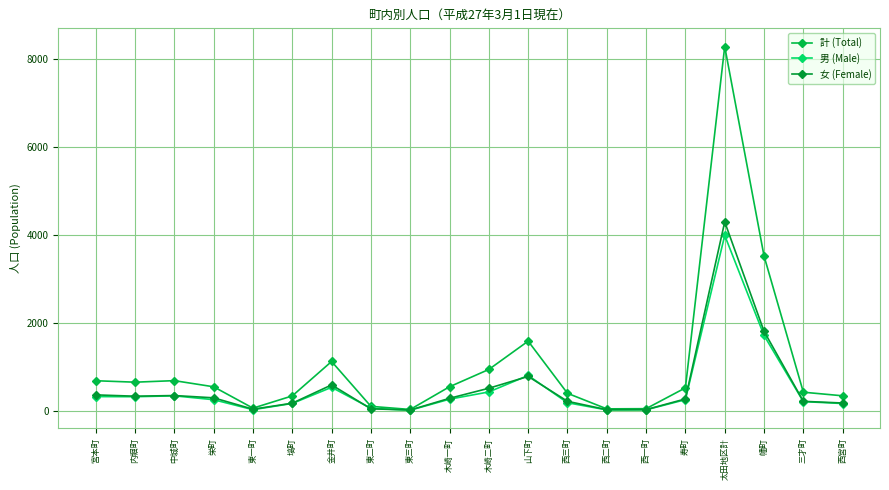

How many data points in 男 (Male) are less than 252?

10